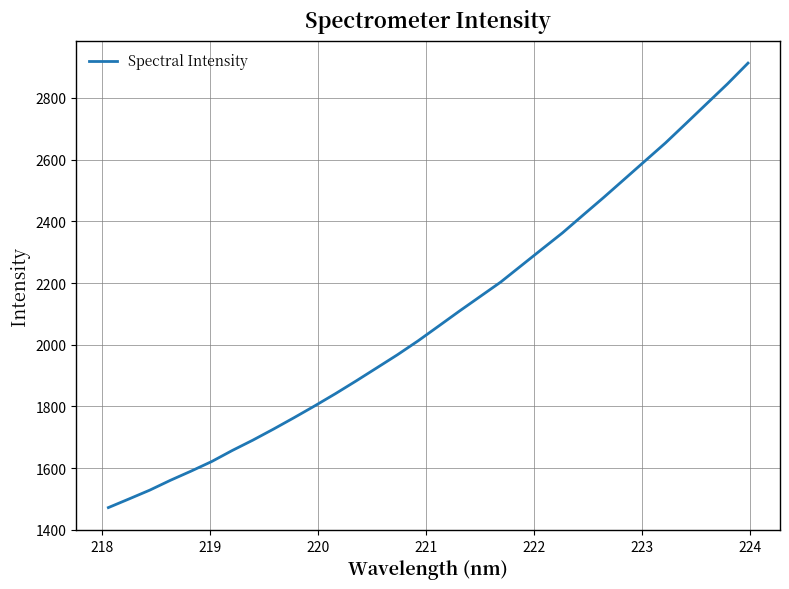

What is the greatest value displayed?

2913.0